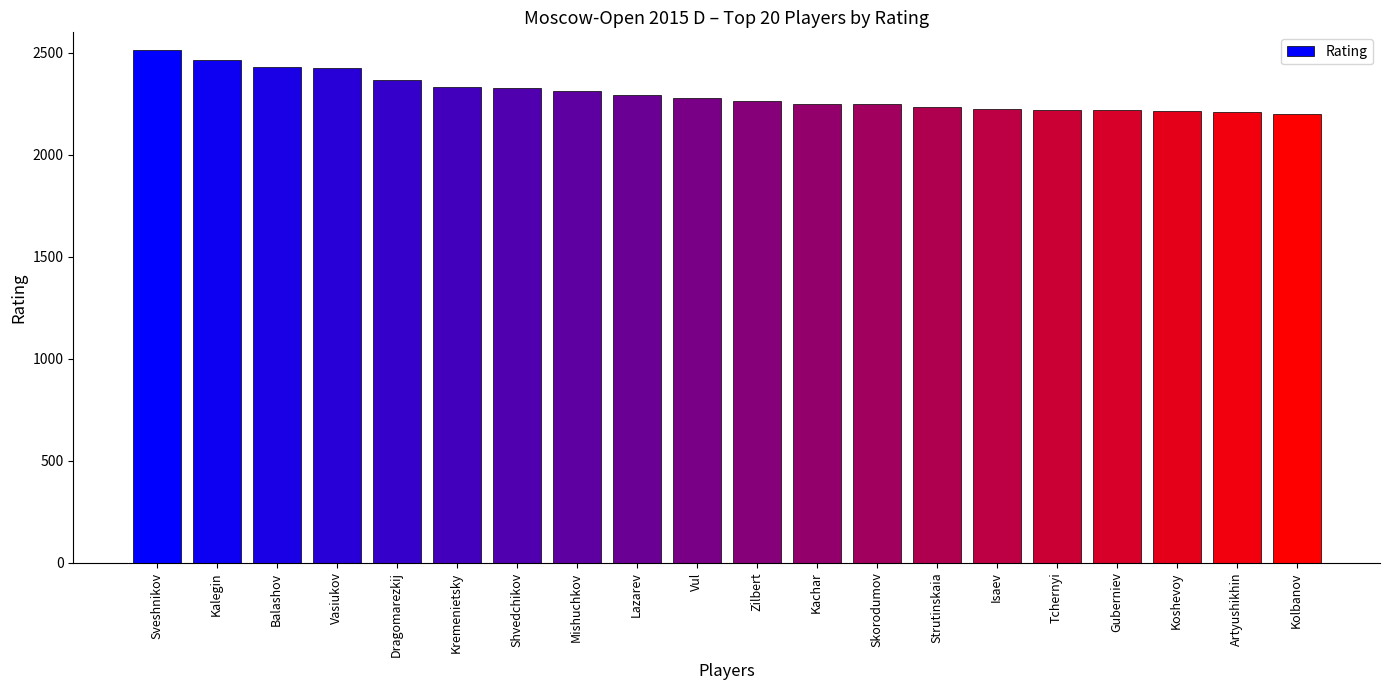

The chart shows a value of 813 at Isaev. True or false?

False